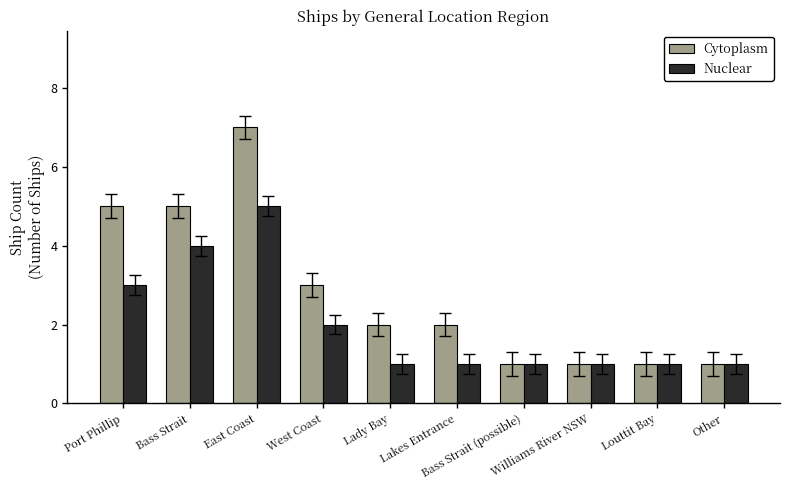

Count the number of data series in this chart.

2